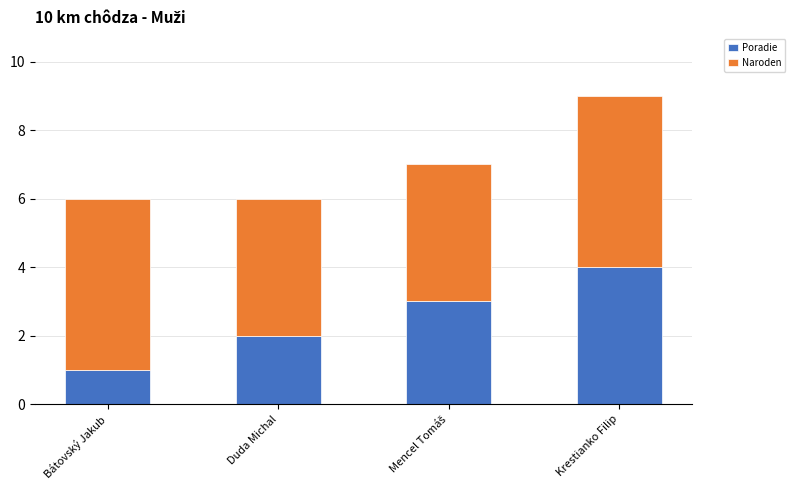

What is the lowest value of the Poradie series?

1